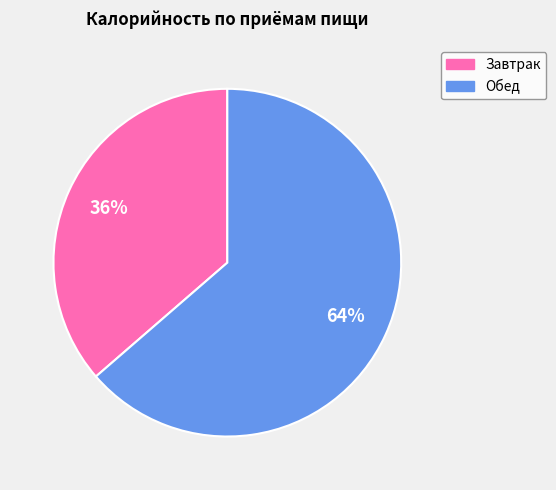

To the nearest percent, what is the combined percentage of Обед and Завтрак?

100%